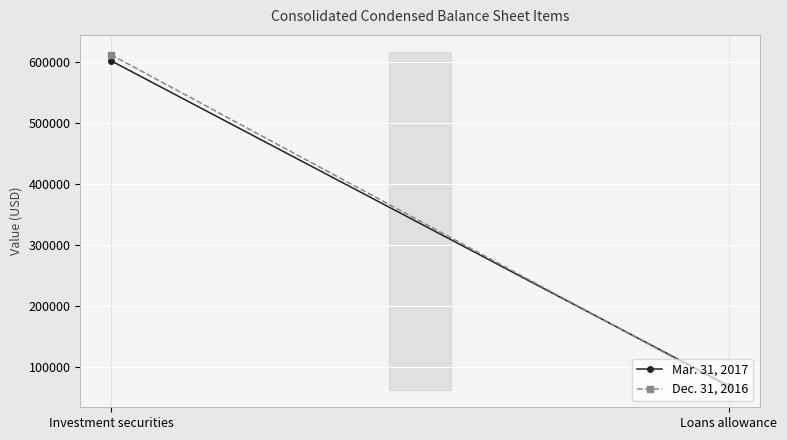

Which series has the largest total across all categories?

Dec. 31, 2016